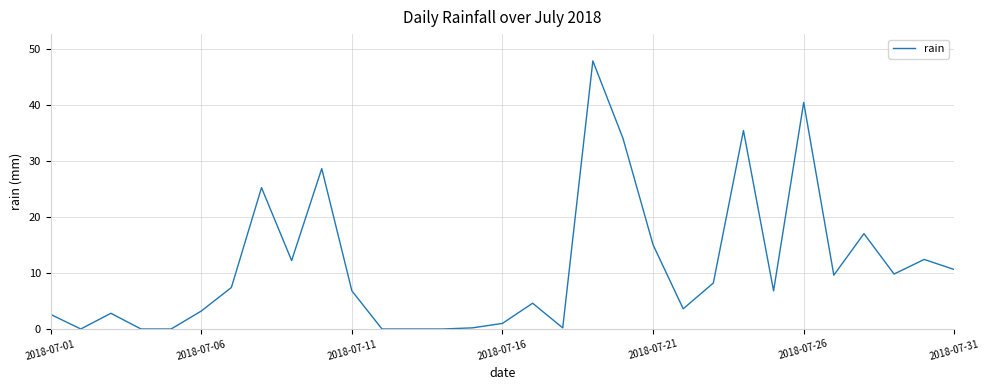

How many lines are shown in the chart?

1